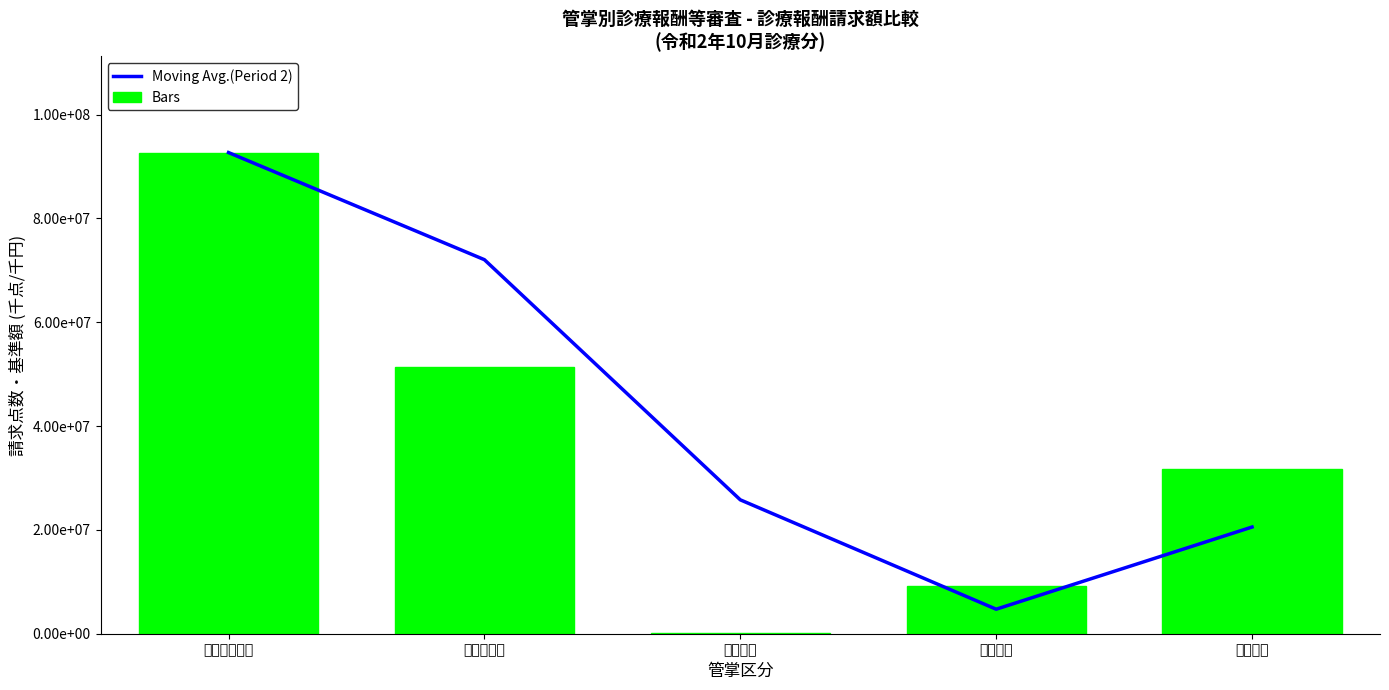

Which series has the widest spread of values?

Bars